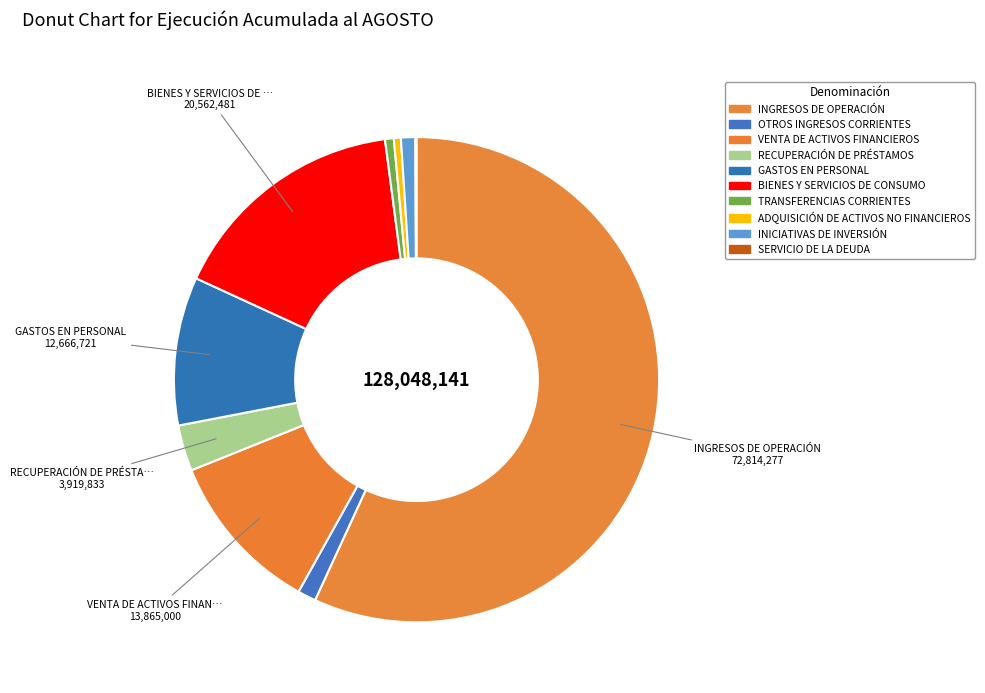

Is there a majority slice in this chart?

Yes